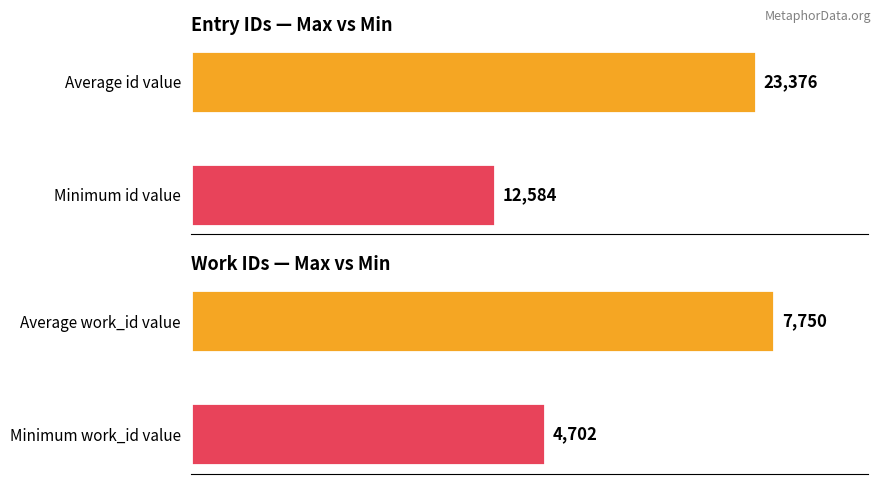

What is the difference between the maximum and minimum values in the work_id series?

3048